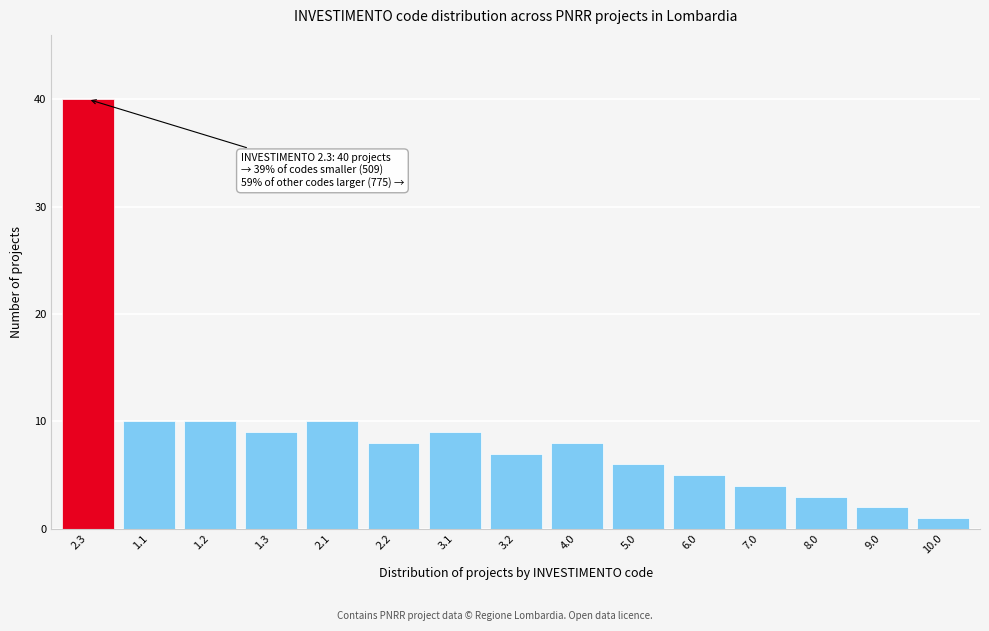

Reading left to right, extract all data points from this chart.

40	10	10	9	10	8	9	7	8	6	5	4	3	2	1